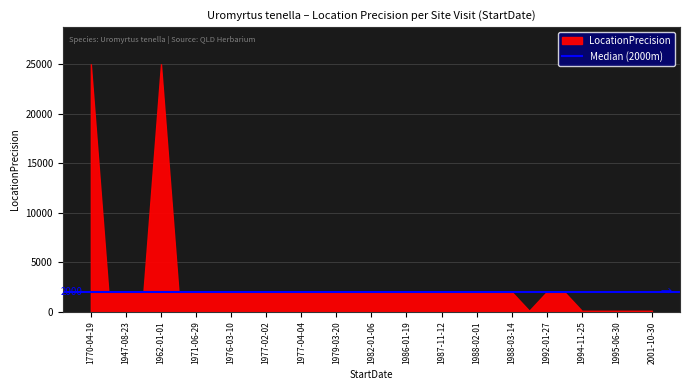

At which label does the data first exceed 2000?

1770-04-19